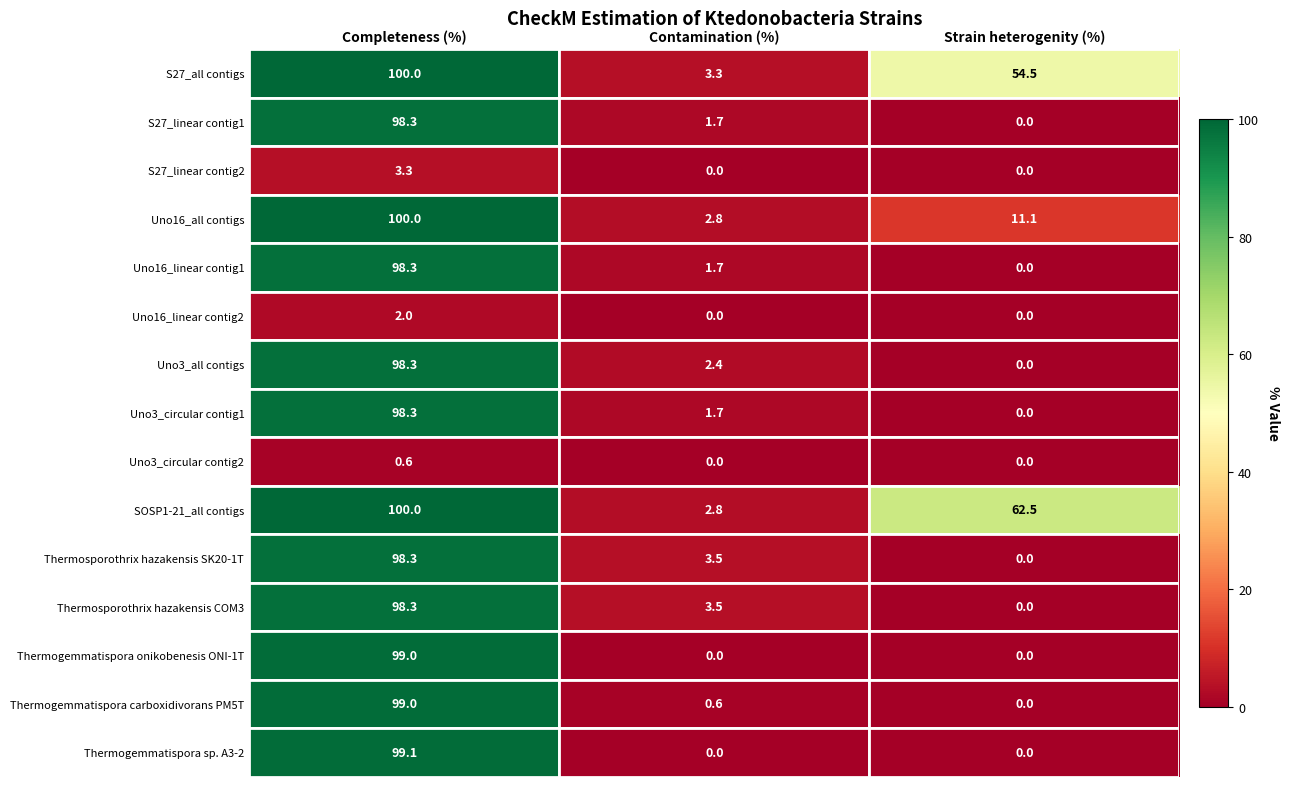

What is the difference between the S27_all contigs values at Strain heterogenity (%) and Completeness (%)?

45.5